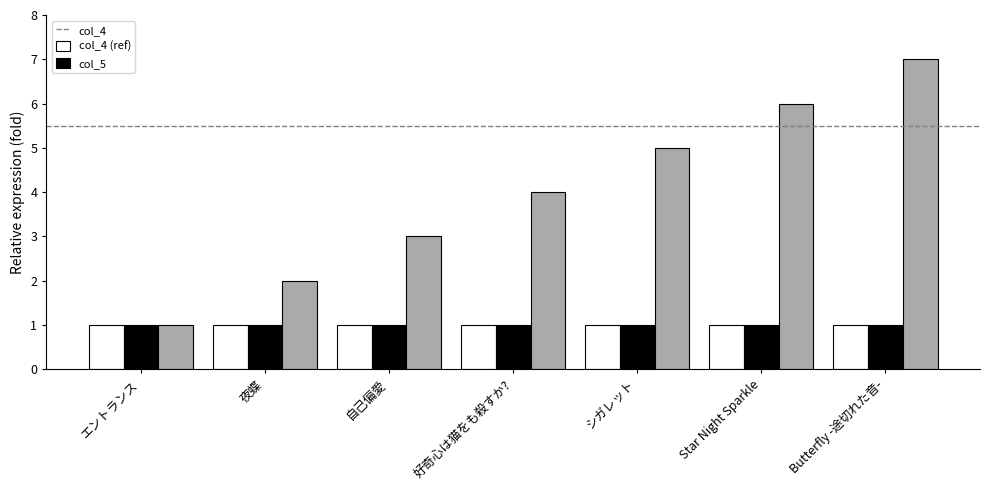

What is the label of the 1st bar from the left?

エントランス